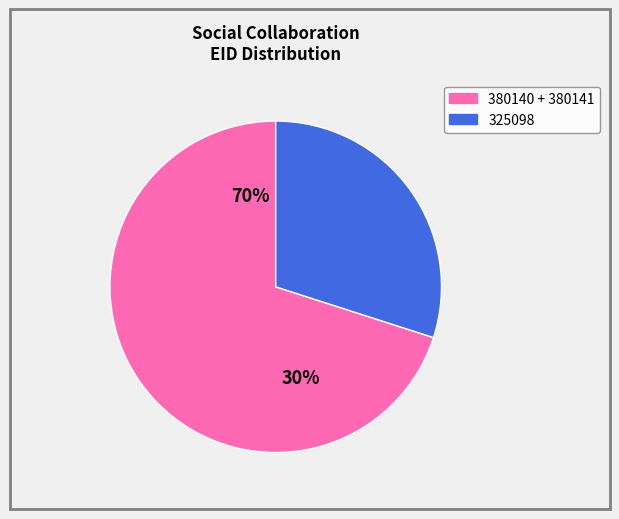

True or false: 380140 accounts for 43% of the total.

False